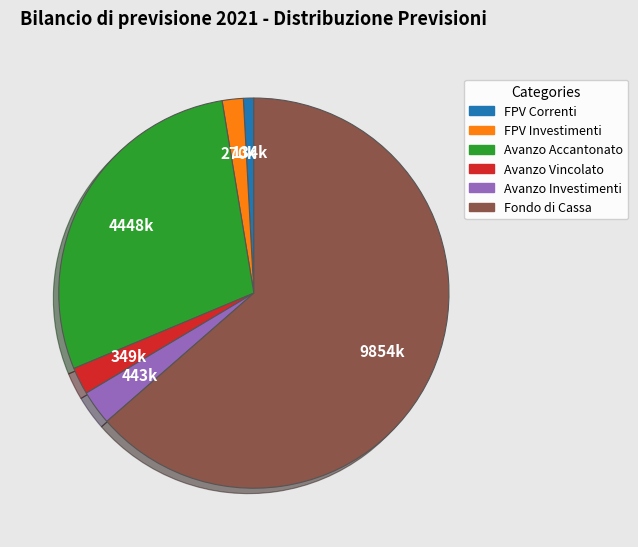

Is there a majority slice in this chart?

Yes